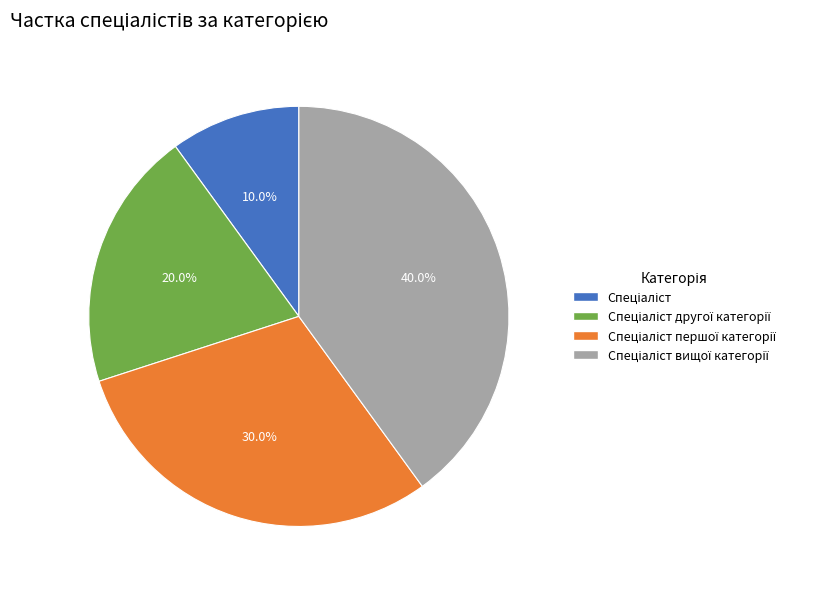

Does any single category account for the majority?

No